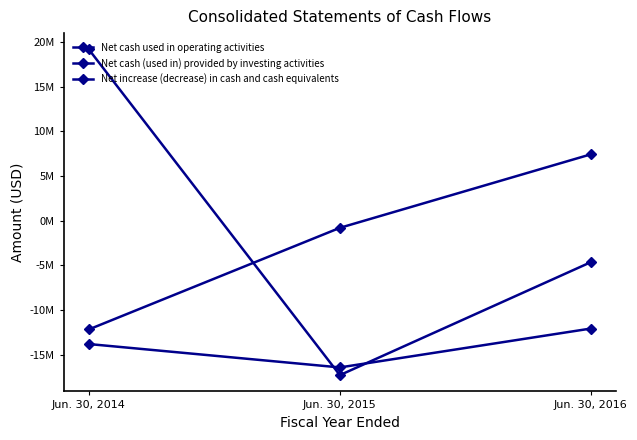

What is the total value across all series at Jun. 30, 2015?

-34513000